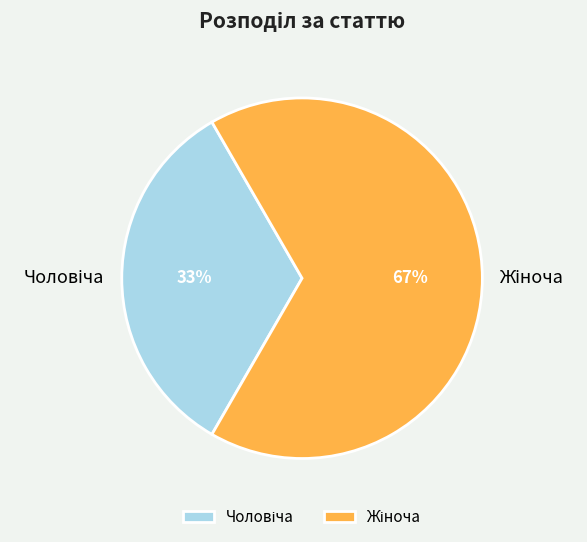

To the nearest percent, what is the average slice percentage?

50%